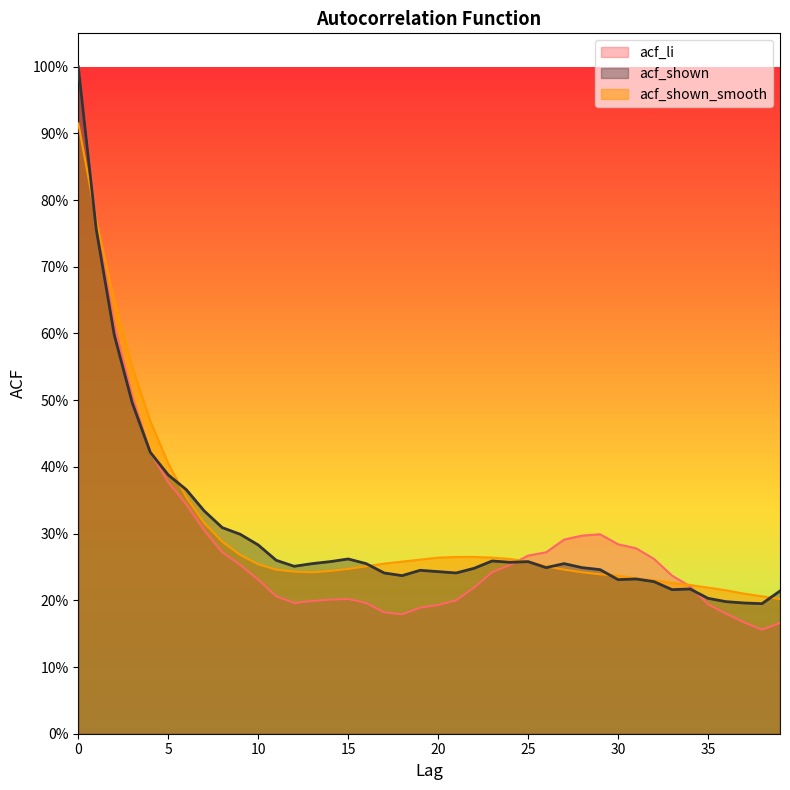

At which category does the chart reach its minimum across all series?

38